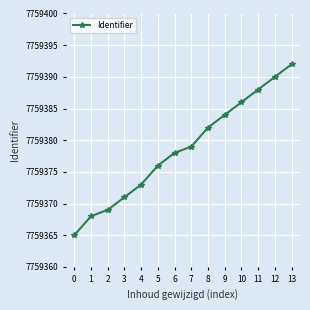

How many lines are shown in the chart?

1